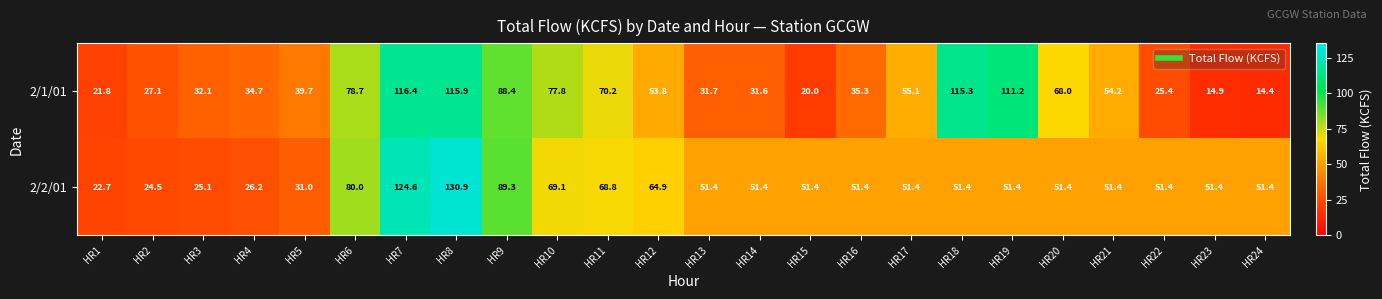

How many data points does each series have?

24